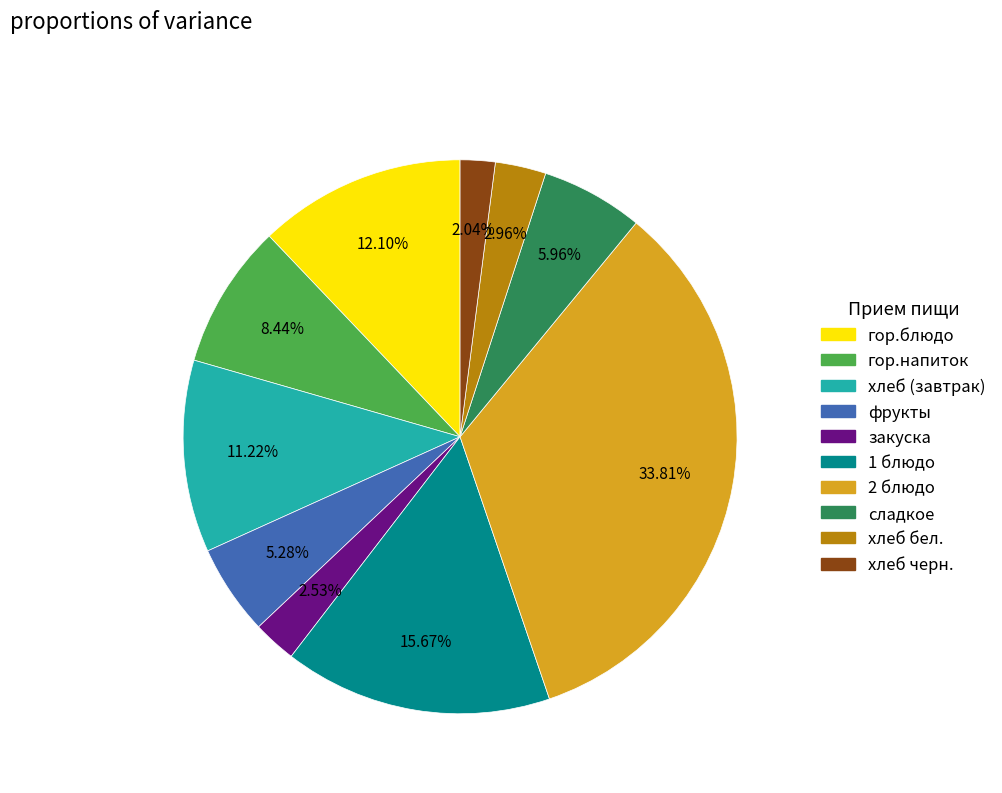

Between хлеб бел. and хлеб (завтрак), which is larger?

хлеб (завтрак)